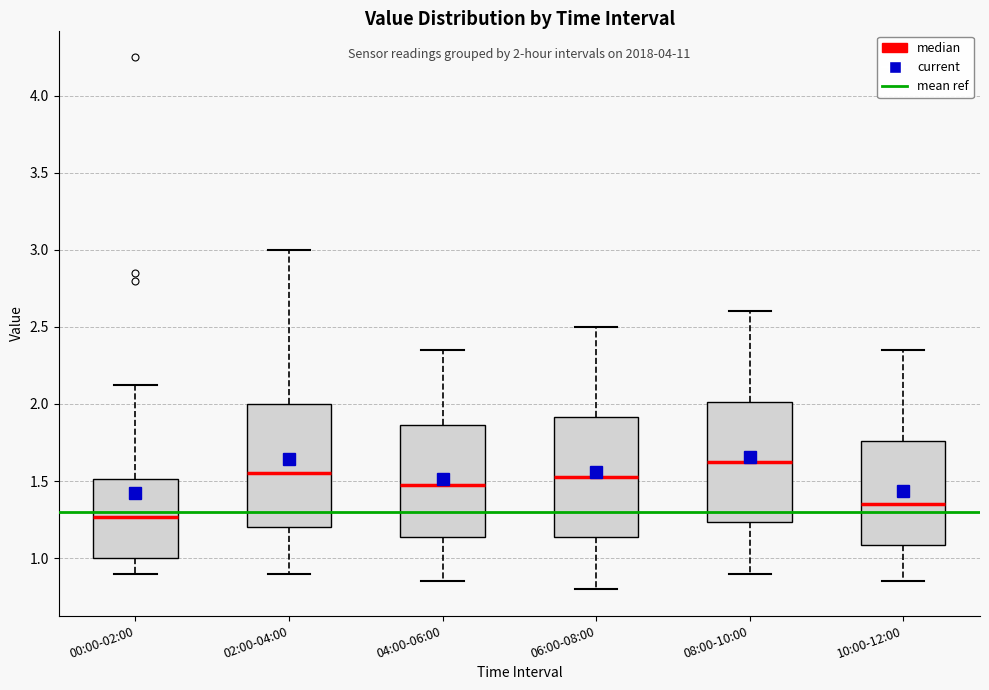

Which box has the lowest median line?

00:00-02:00